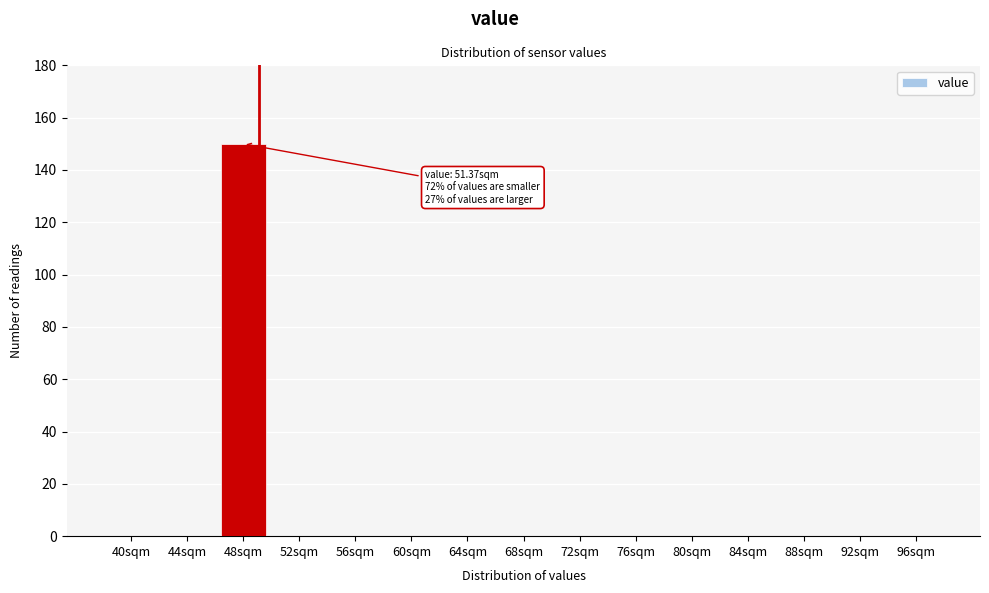

Reading left to right, transcribe all the data shown in this chart.

40sqm=0	44sqm=0	48sqm=150	52sqm=0	56sqm=0	60sqm=0	64sqm=0	68sqm=0	72sqm=0	76sqm=0	80sqm=0	84sqm=0	88sqm=0	92sqm=0	96sqm=0